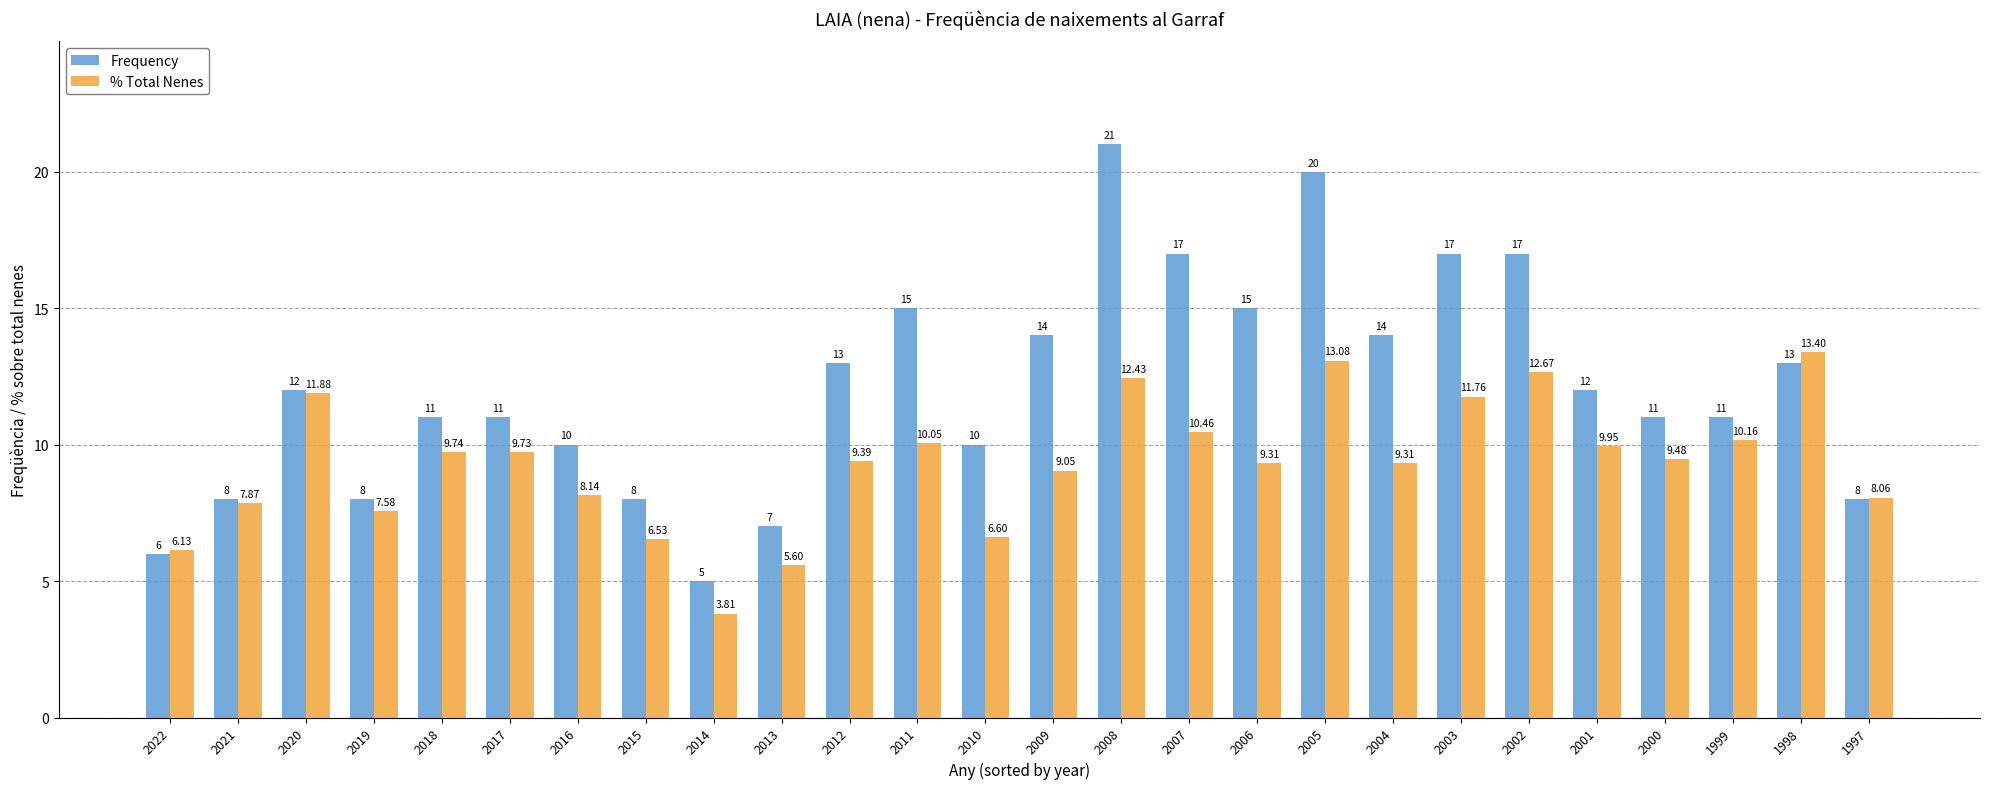

List the series in order of their overall mean, lowest first.

% Total Nenes, Frequency